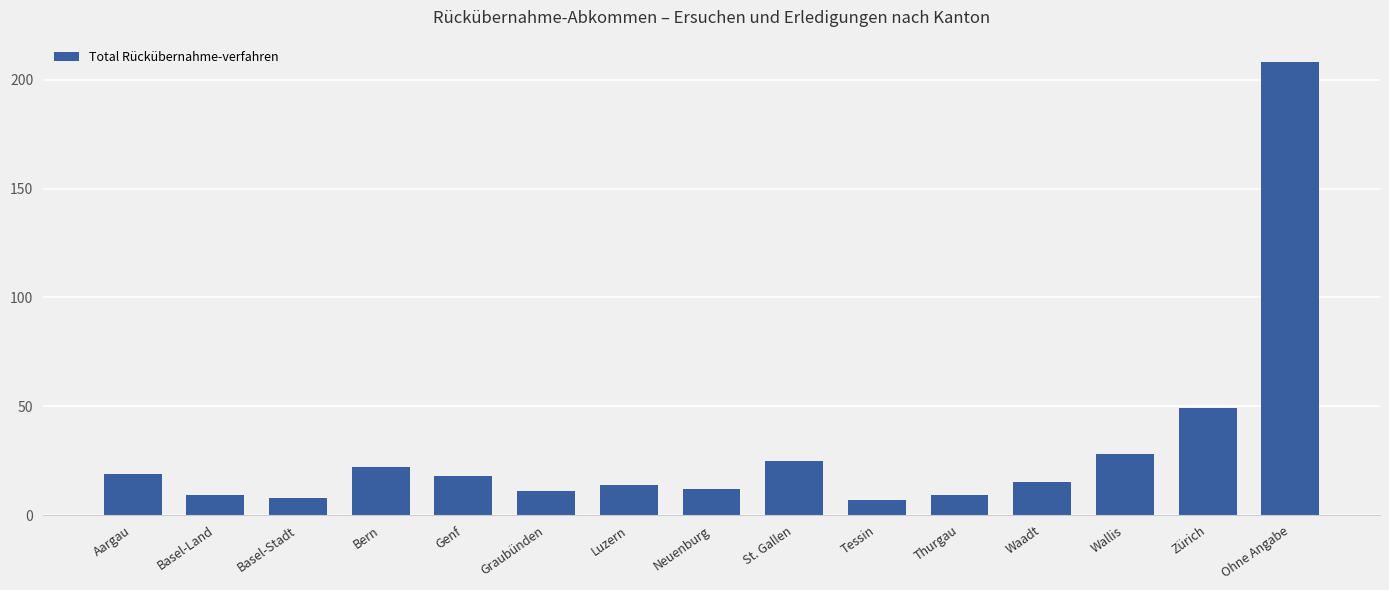

What position from the left is Neuenburg?

8